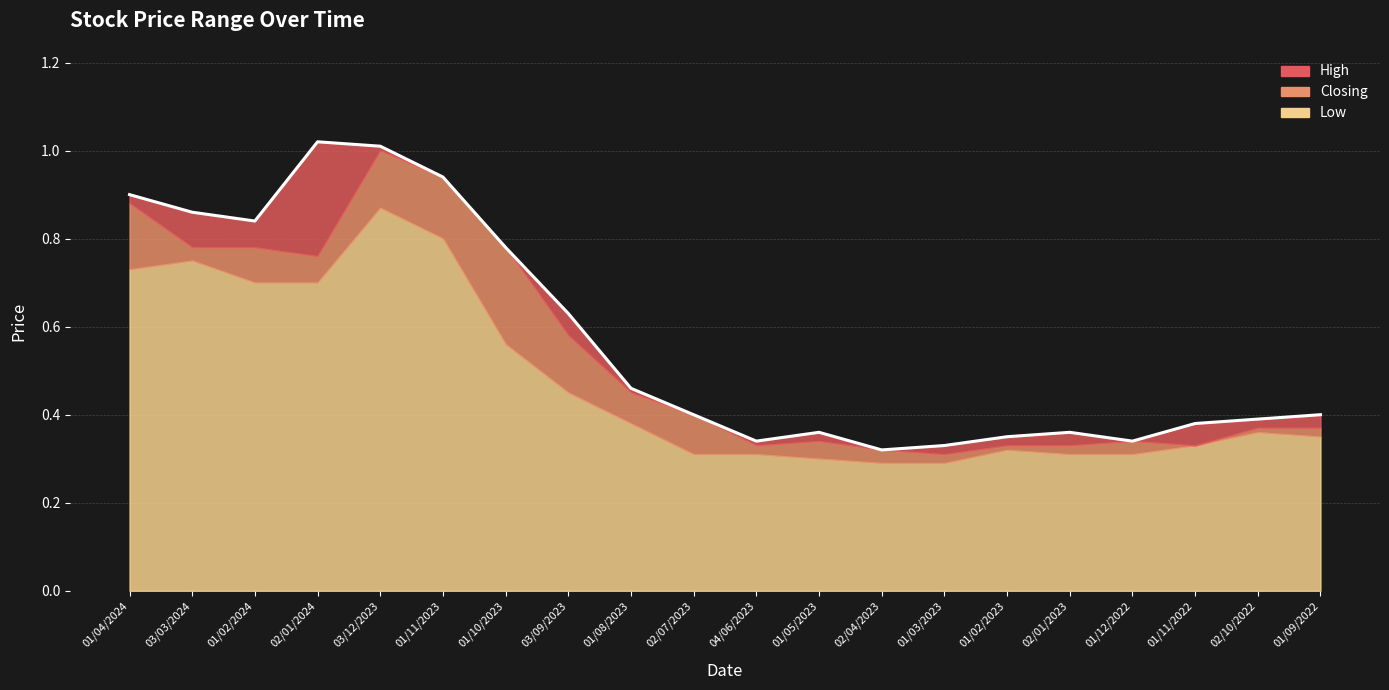

List the labels in order of value, smallest first.

02/04/2023, 01/03/2023, 04/06/2023, 01/12/2022, 01/02/2023, 01/05/2023, 02/01/2023, 01/11/2022, 02/10/2022, 02/07/2023, 01/09/2022, 01/08/2023, 03/09/2023, 01/10/2023, 01/02/2024, 03/03/2024, 01/04/2024, 01/11/2023, 03/12/2023, 02/01/2024